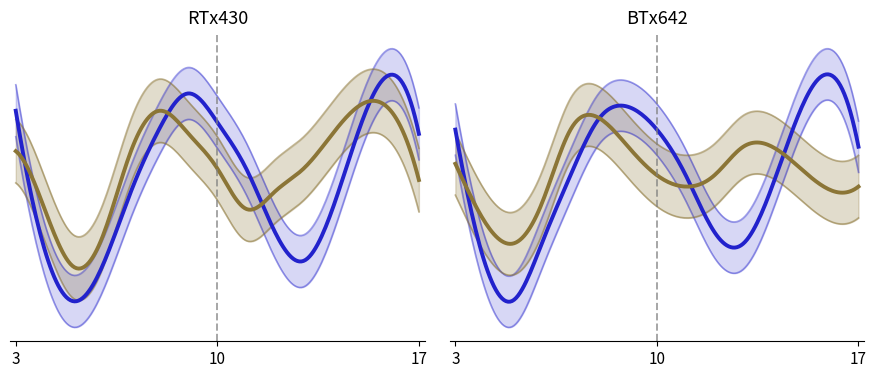

How many categories are shown in the chart?

13